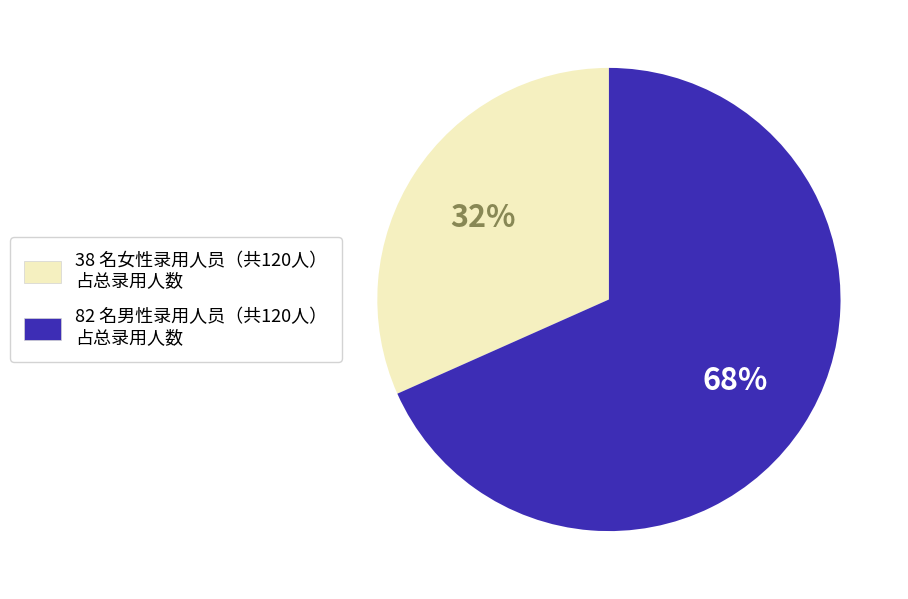

Is there a majority slice in this chart?

Yes